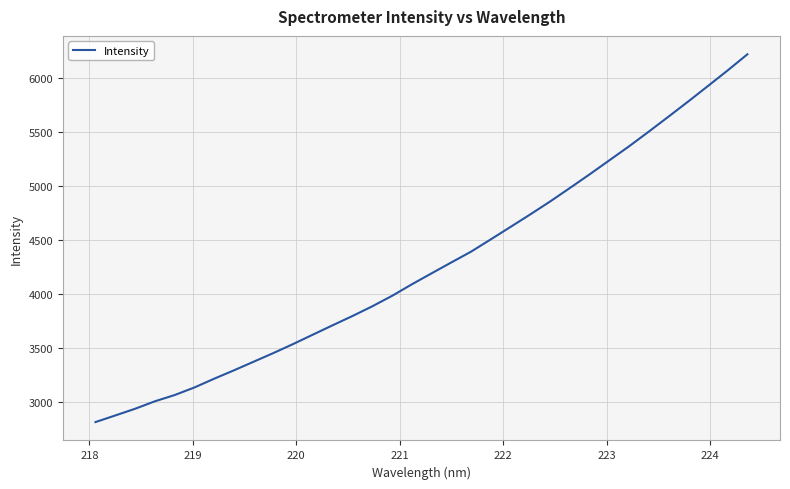

What is the difference between the maximum and minimum values?

3414.9